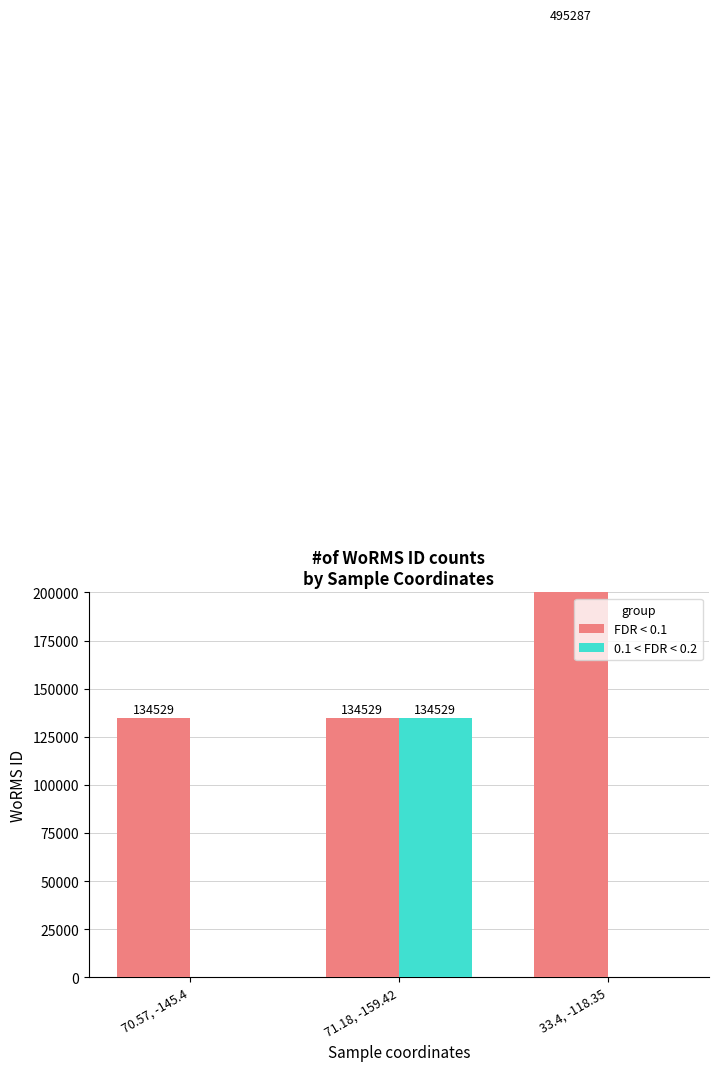

What is the difference between the FDR < 0.1 values at 33.4, -118.35 and 71.18, -159.42?

360758